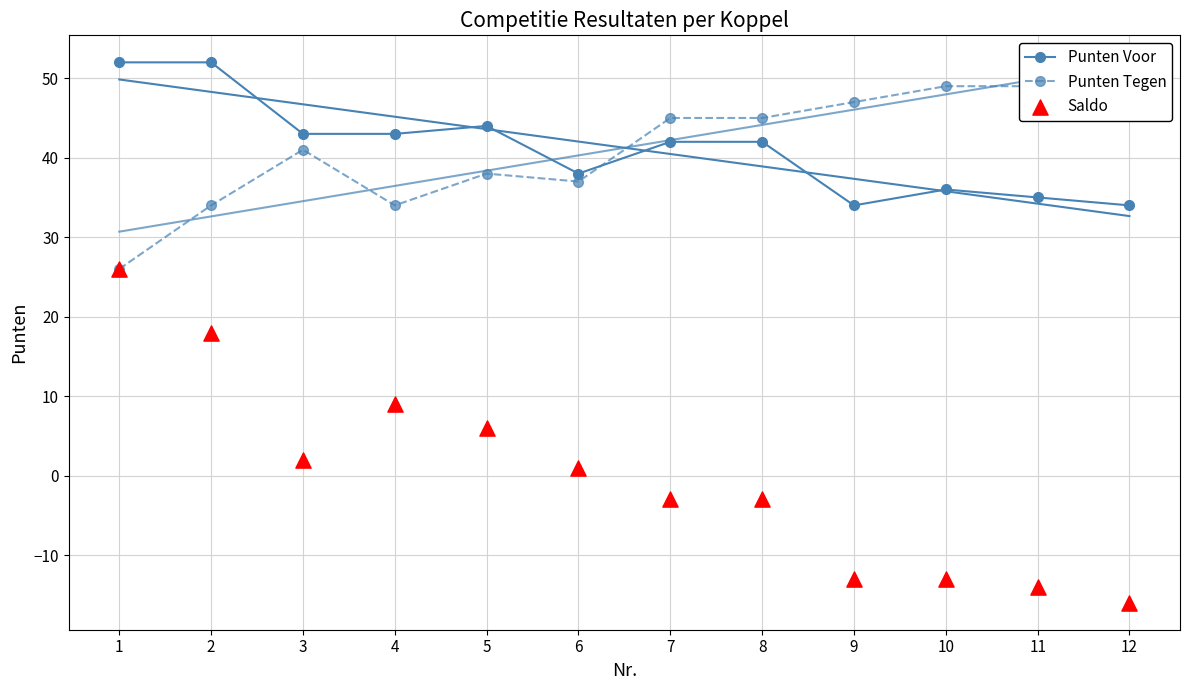

Which series reaches the minimum Y coordinate?

Saldo